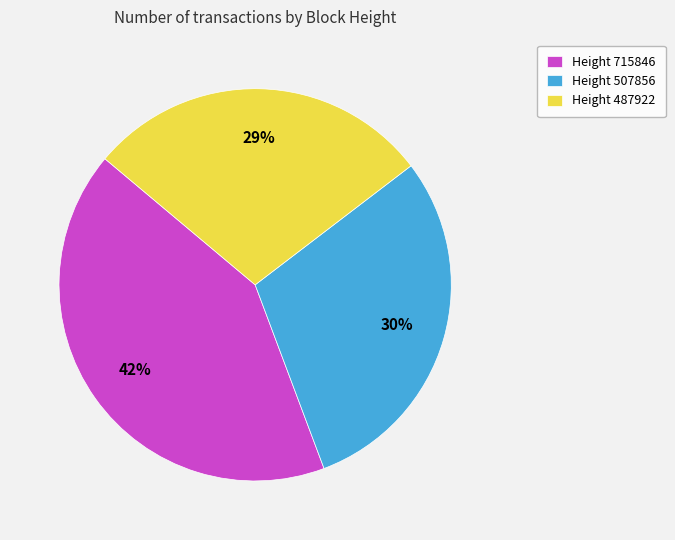

Which slice is the largest?

Height 715846